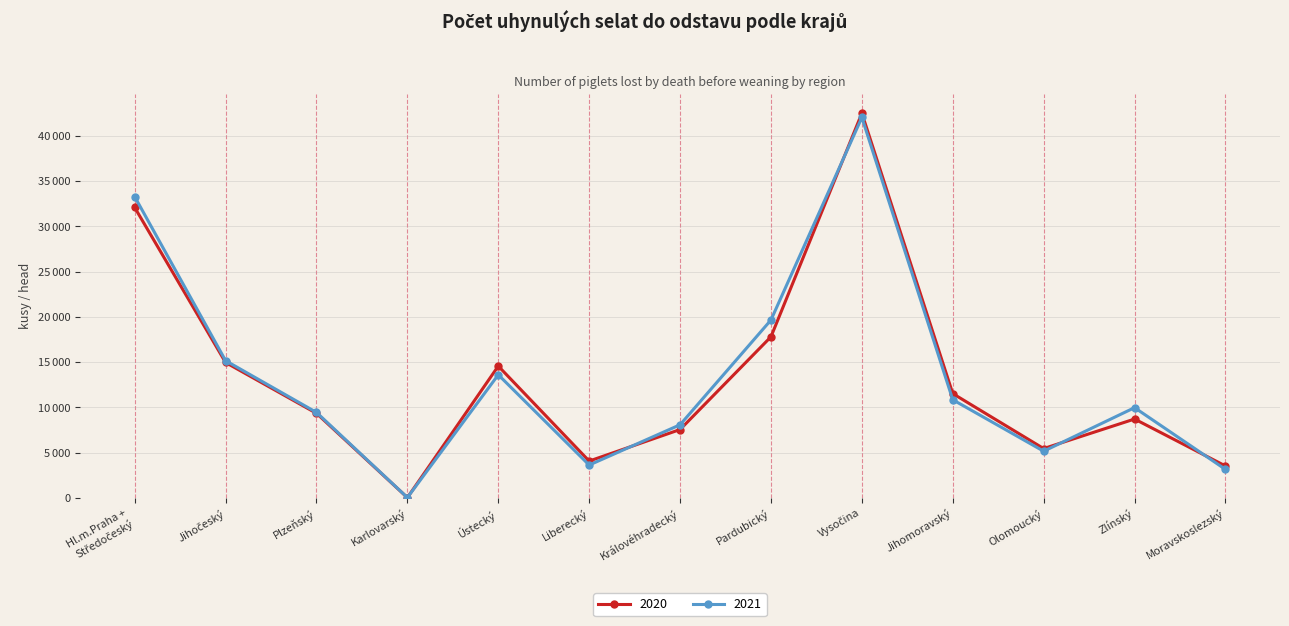

Rank the series at Zlínský from lowest to highest value.

2020, 2021